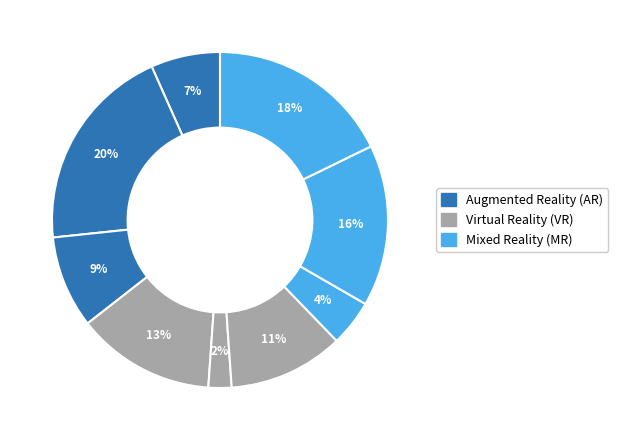

Is there any slice that represents more than half of the pie?

No